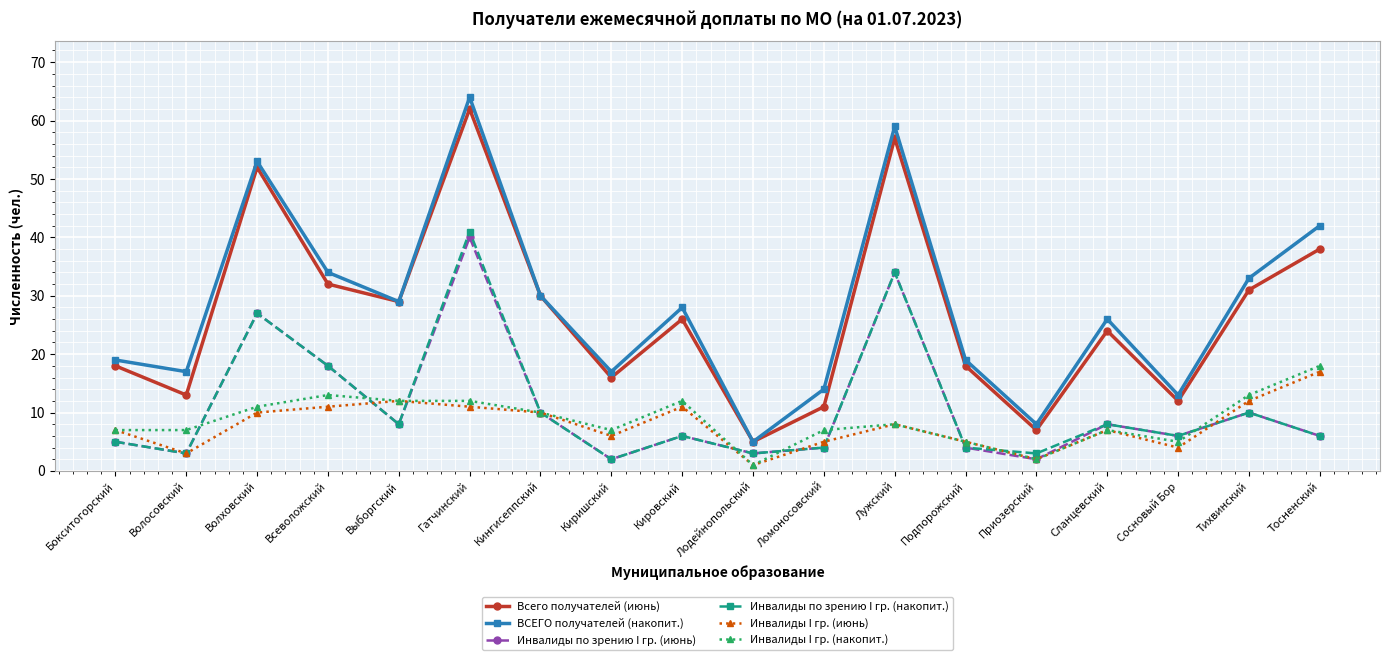

Where is the first local maximum for Инвалиды по зрению I гр. (накопит.)?

Волховский